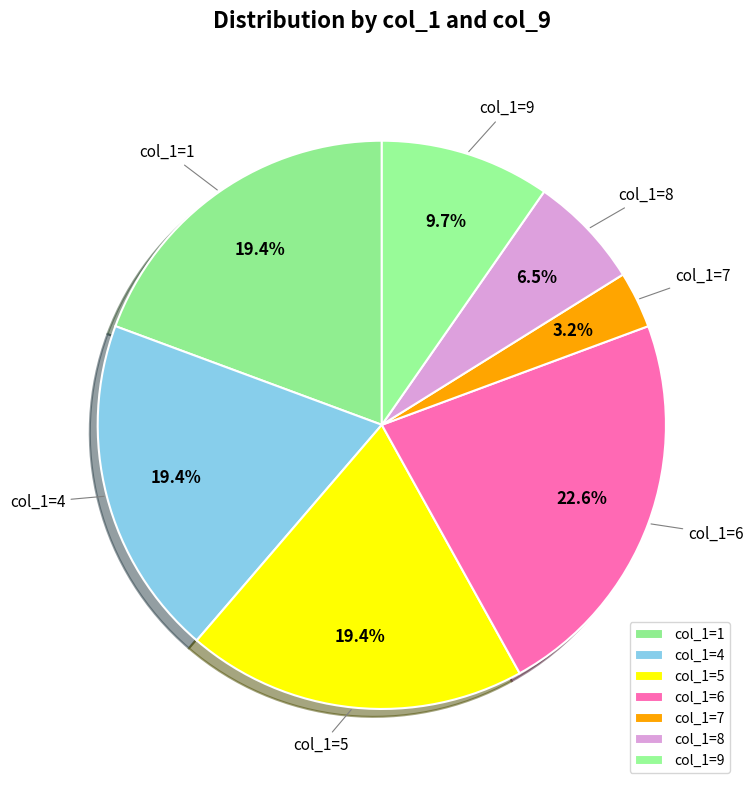

Which category has the smallest portion of the pie?

col_1=7